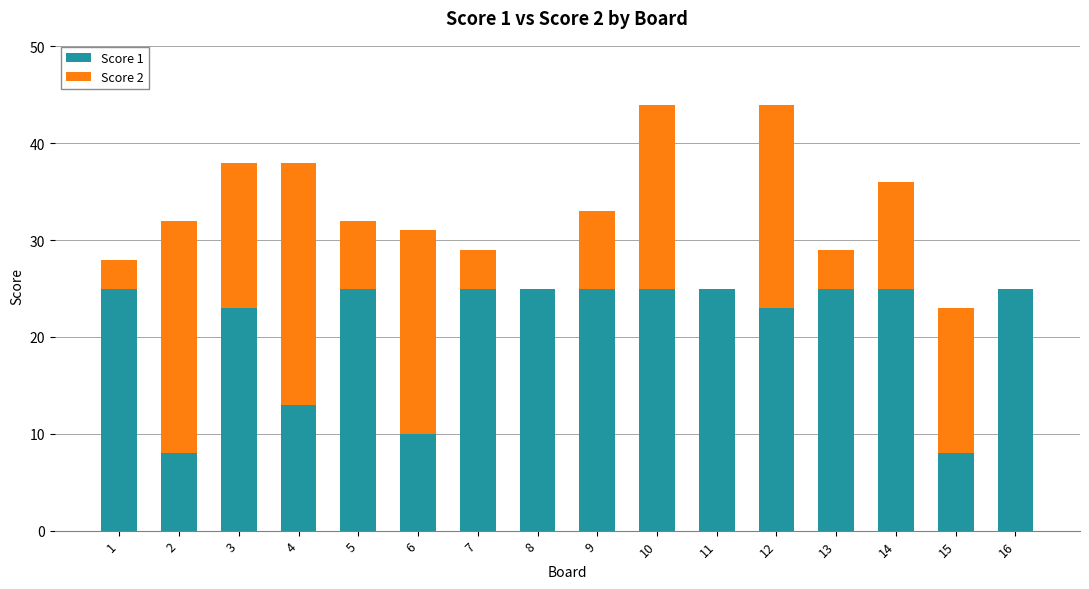

Does the chart contain stacked bars?

Yes